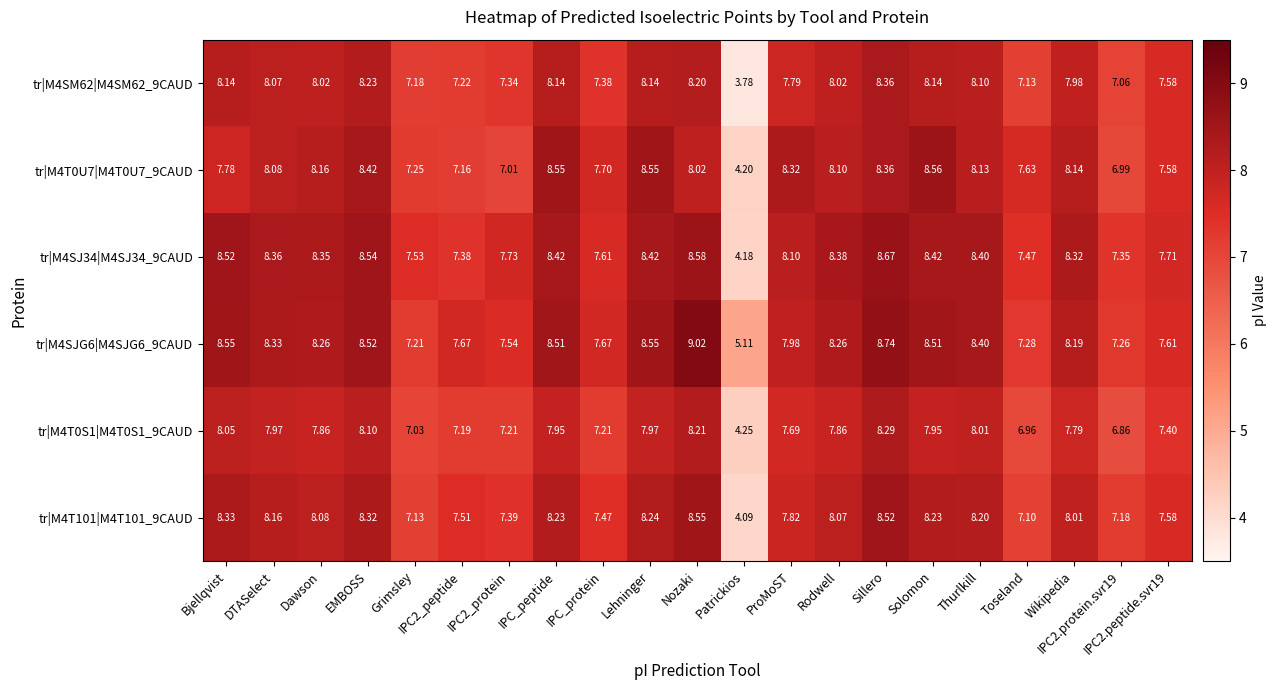

Which category has the lowest value across all series?

Patrickios